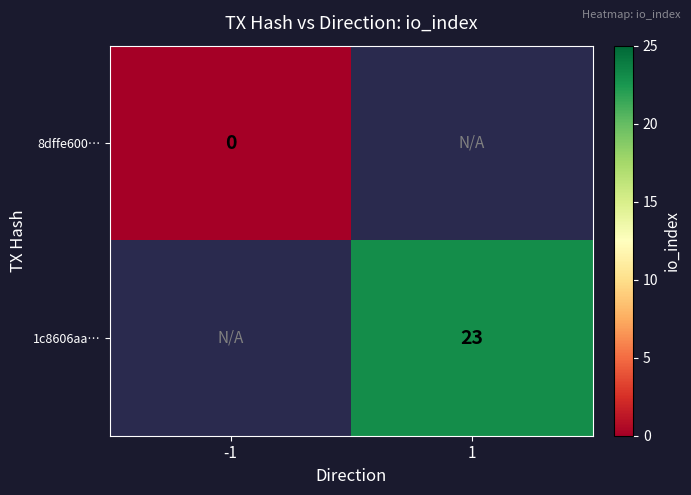

True or false: 1c8606aa… has a value of 23 at 1.

True